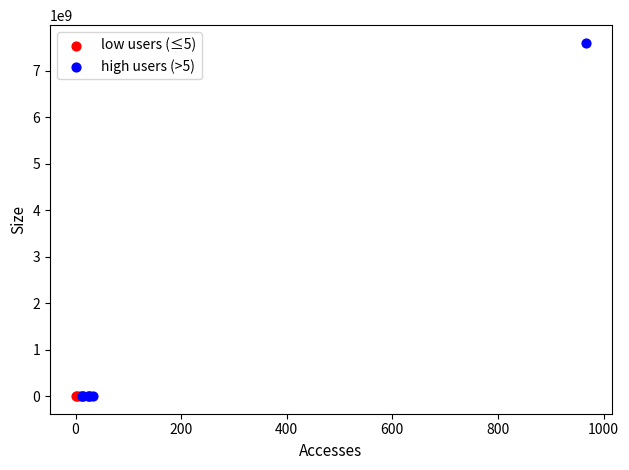

What are all the series names shown in the legend?

low users (≤5), high users (>5)